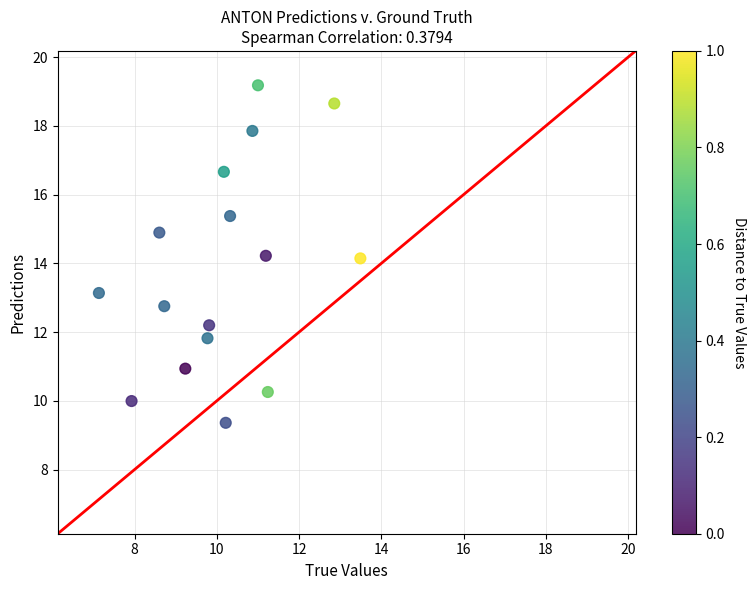

What is the range of Y values (max minus min)?

9.8